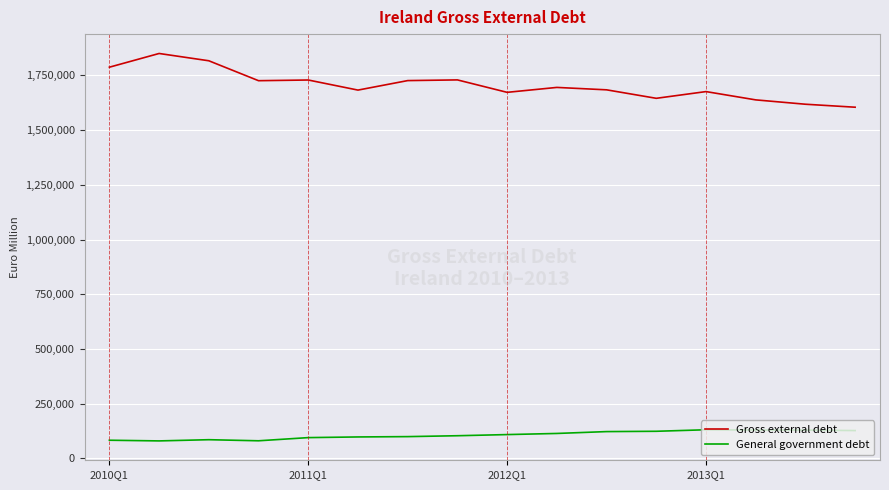

What are all the series names shown in the legend?

Gross external debt, General government debt